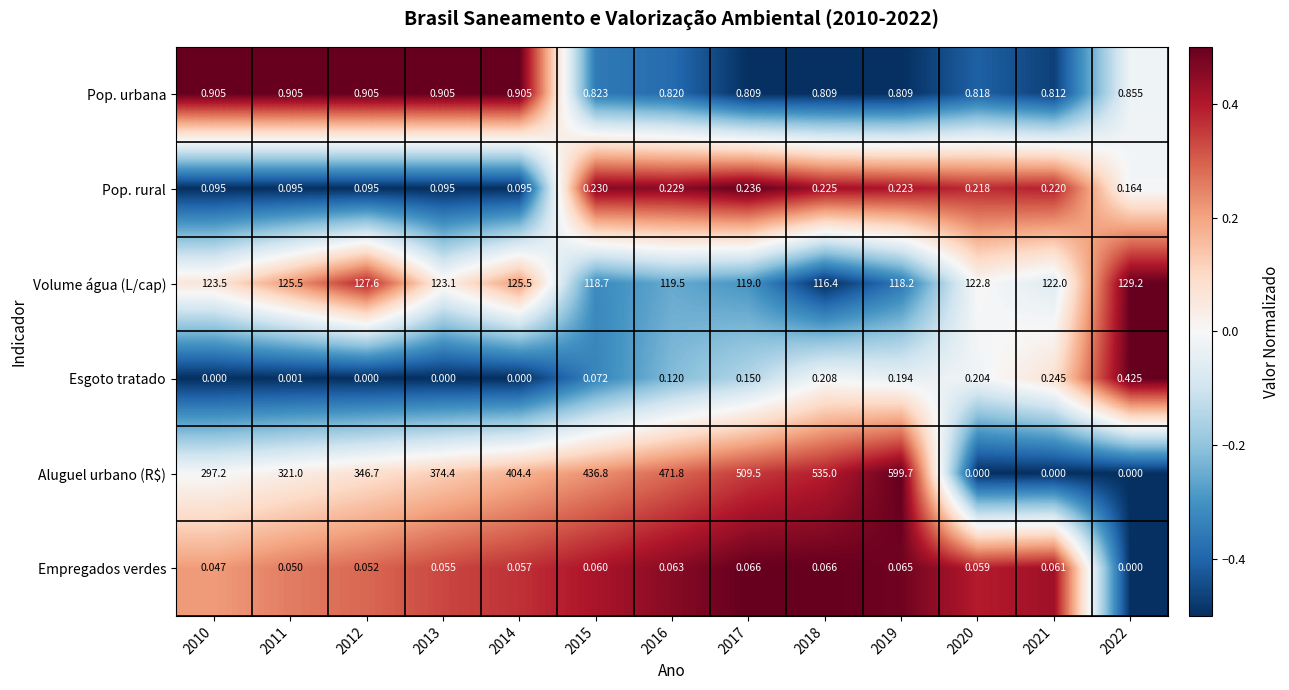

At 2018, list the series in order from largest to smallest.

Aluguel urbano (R$), Volume água (L/cap), Pop. urbana, Pop. rural, Esgoto tratado, Empregados verdes